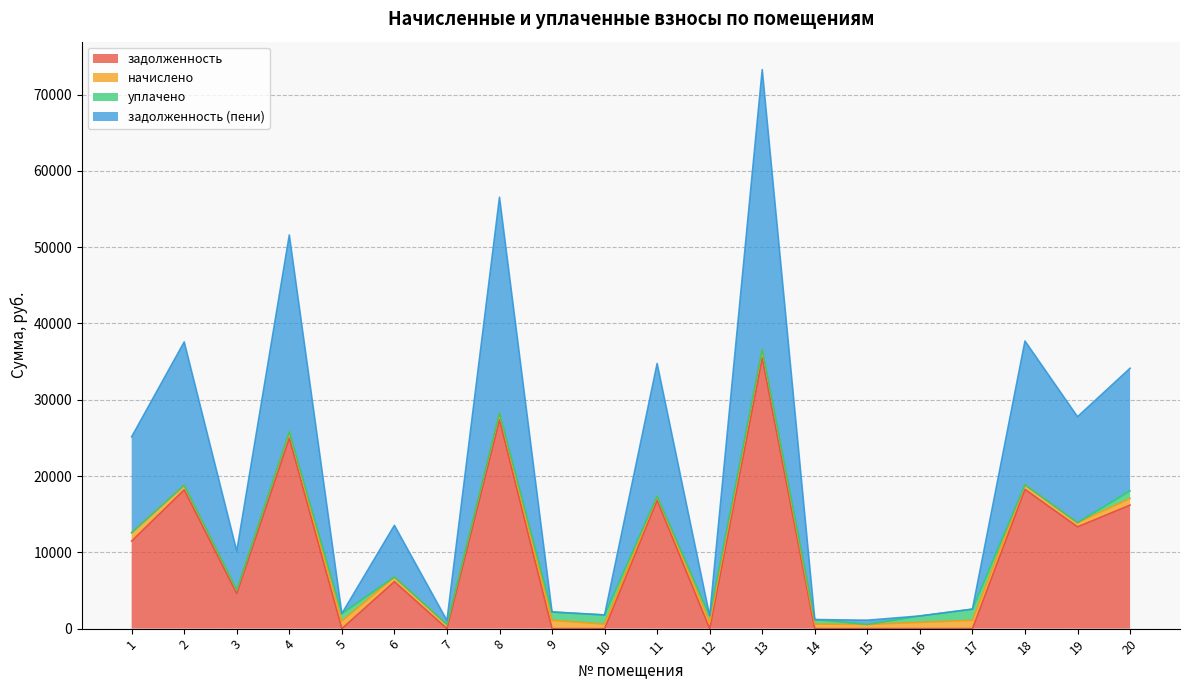

What is the maximum value shown in the chart?

36633.4